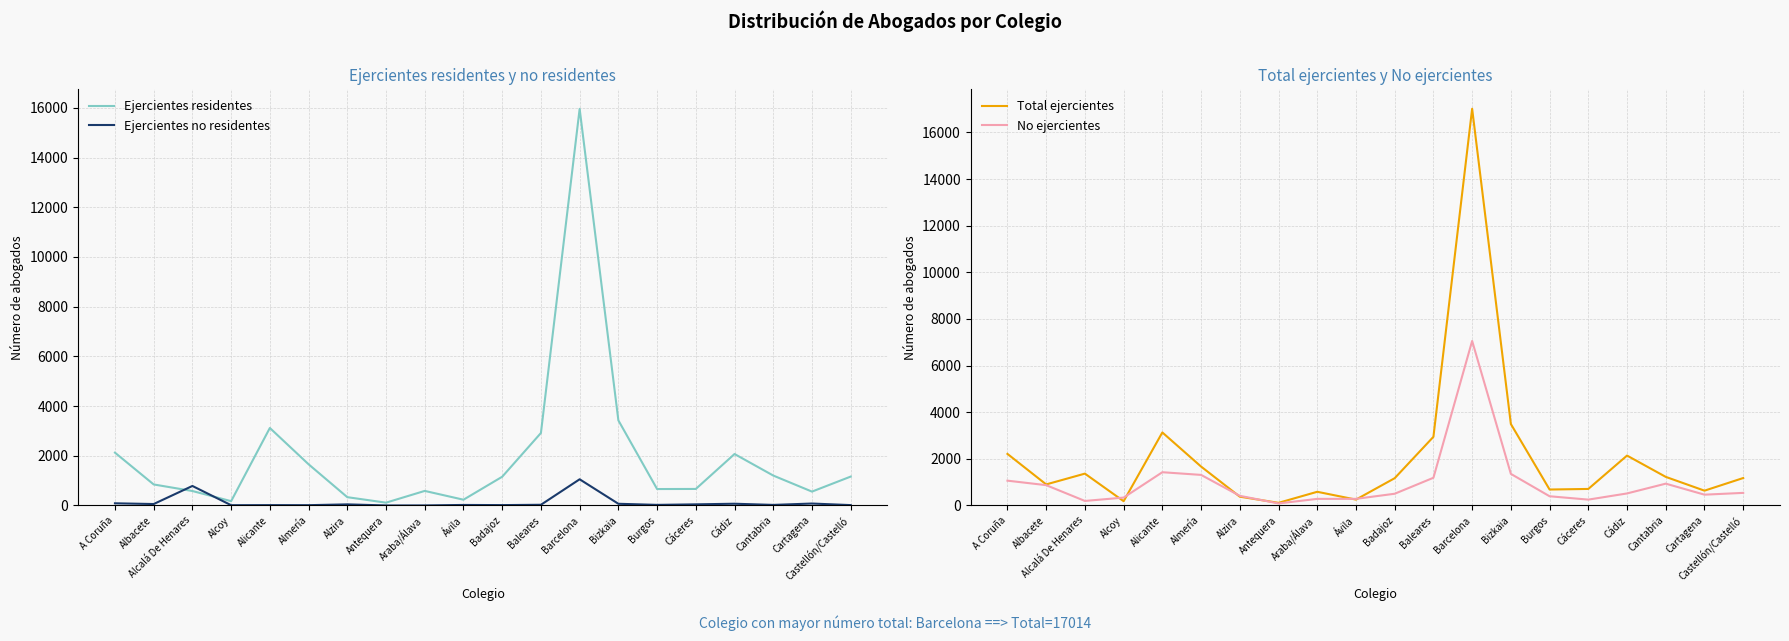

At which label does Ejercientes no residentes reach its peak?

Barcelona